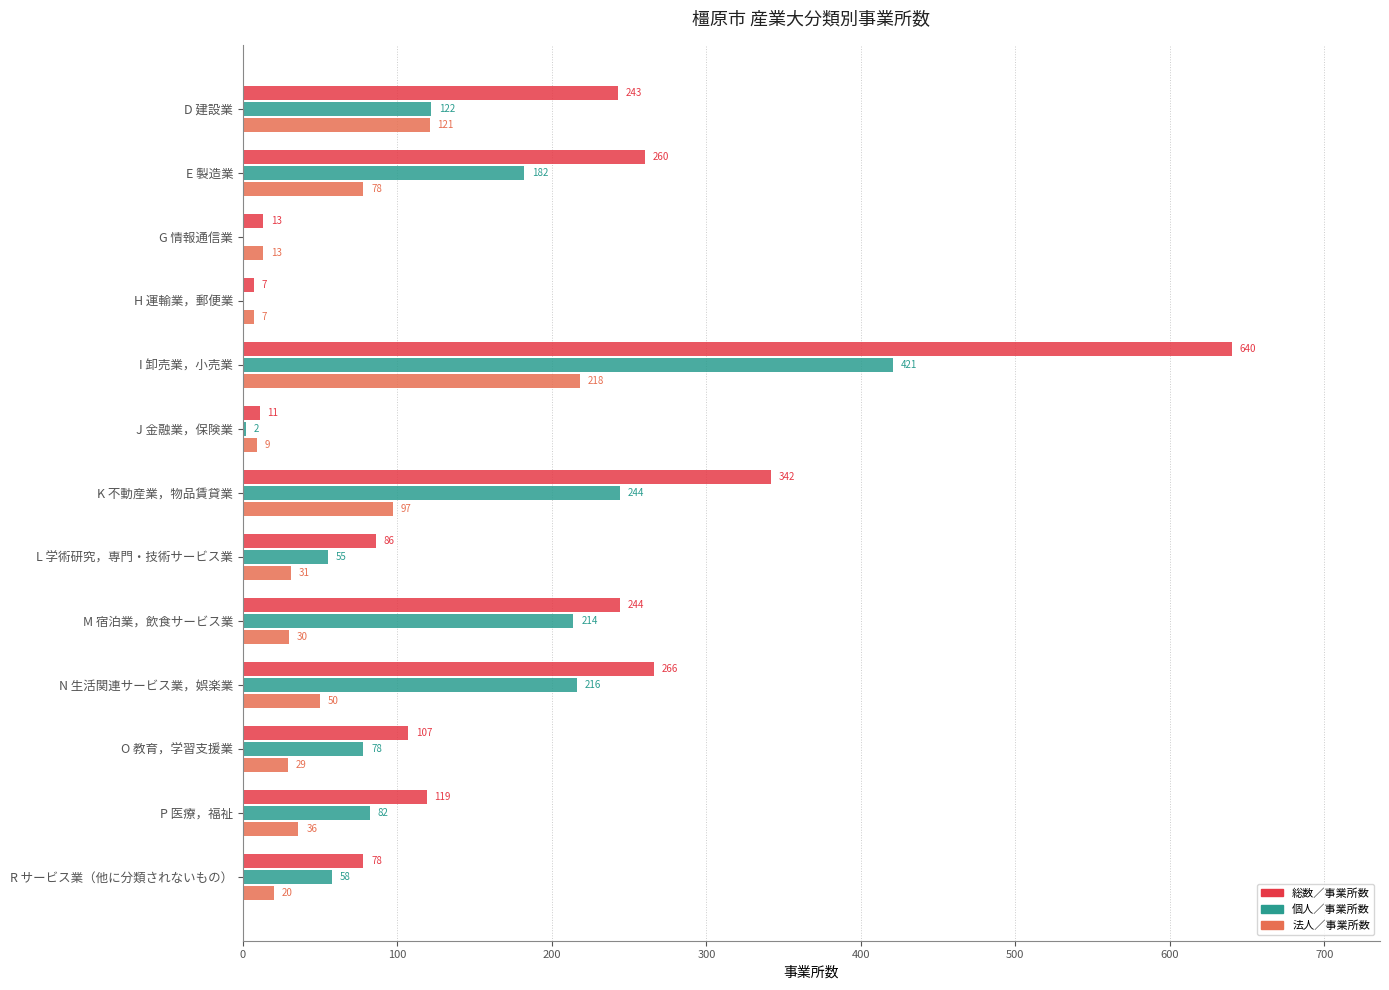

Which series has the largest range (max minus min)?

総数／事業所数